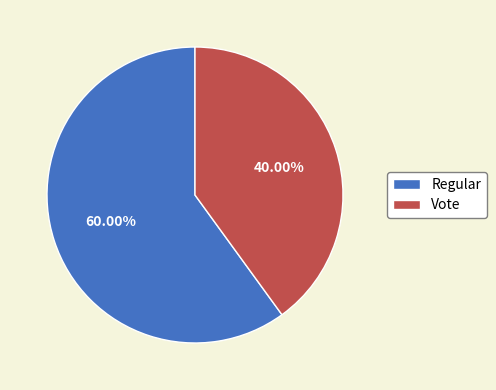

The Regular slice represents 60% of the pie. True or false?

True